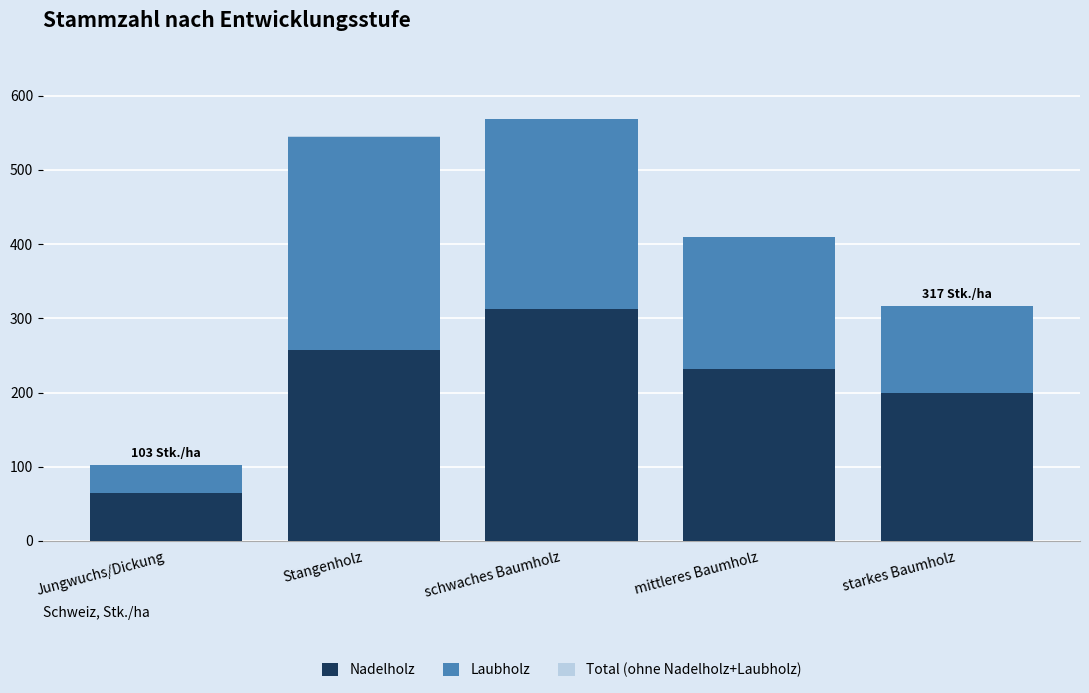

At which label is Nadelholz closest to 189?

starkes Baumholz